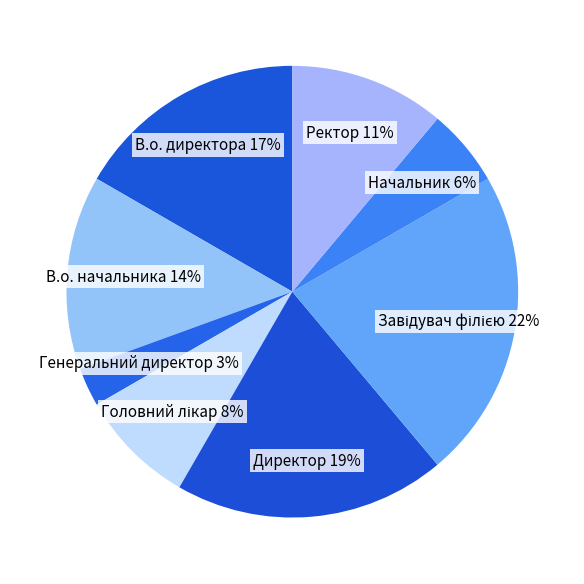

To the nearest percent, what is the average slice percentage?

12%